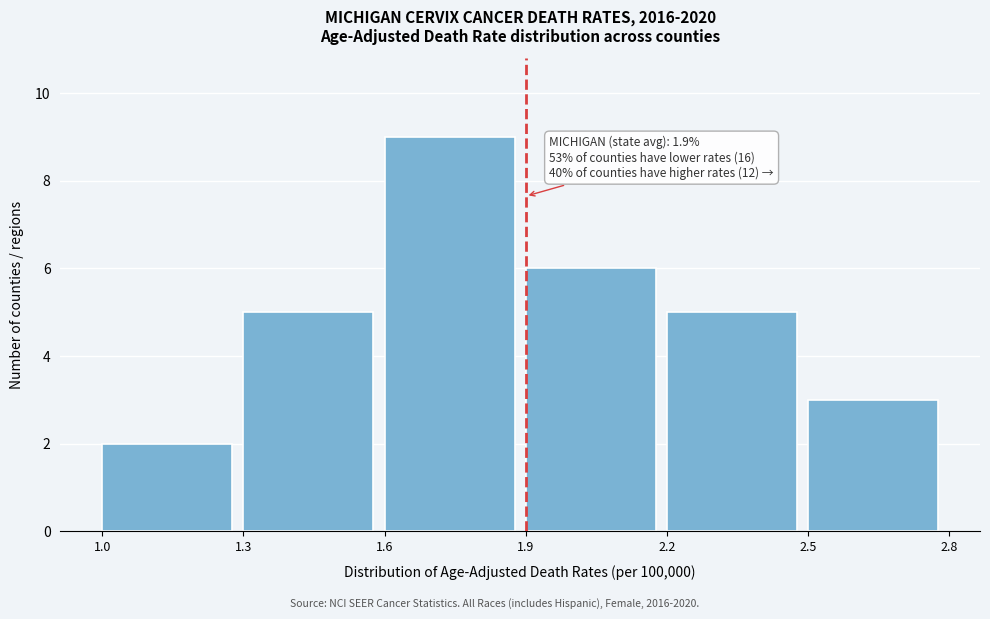

Which range on the x-axis has the tallest bar?

1.6 to 1.9